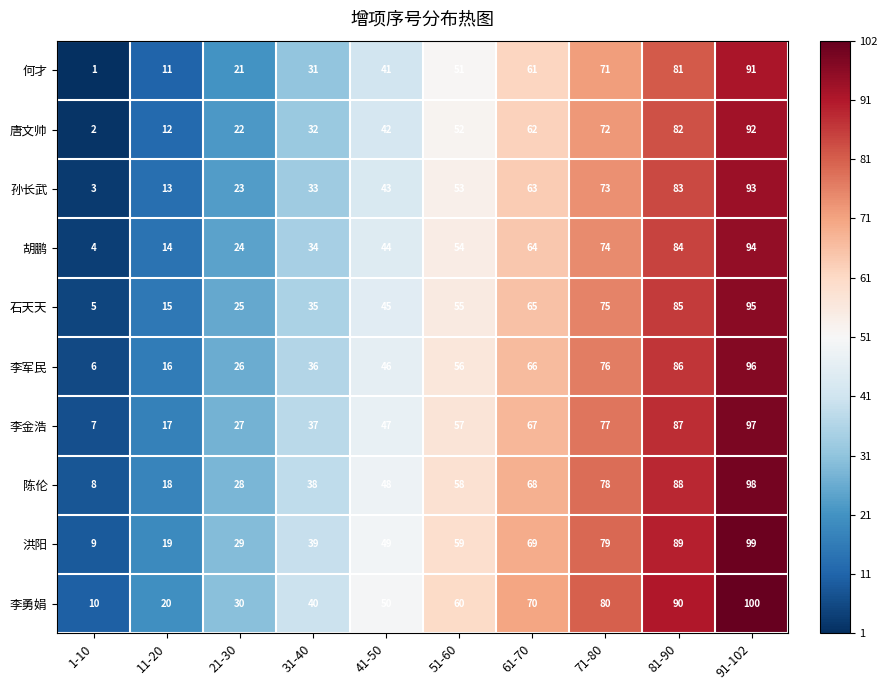

The 李勇娟 series shows 22 at 31-40. True or false?

False